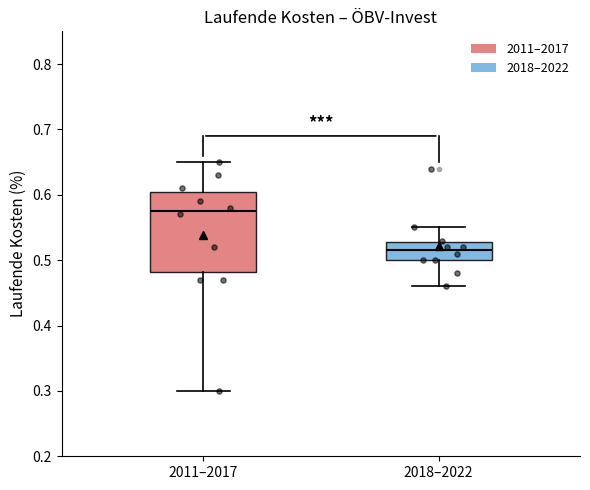

Where is the upper edge of the box for 2018–2022 on the y-axis? The values are not printed on the chart, so give them approximately, as read against the axis.

0.53